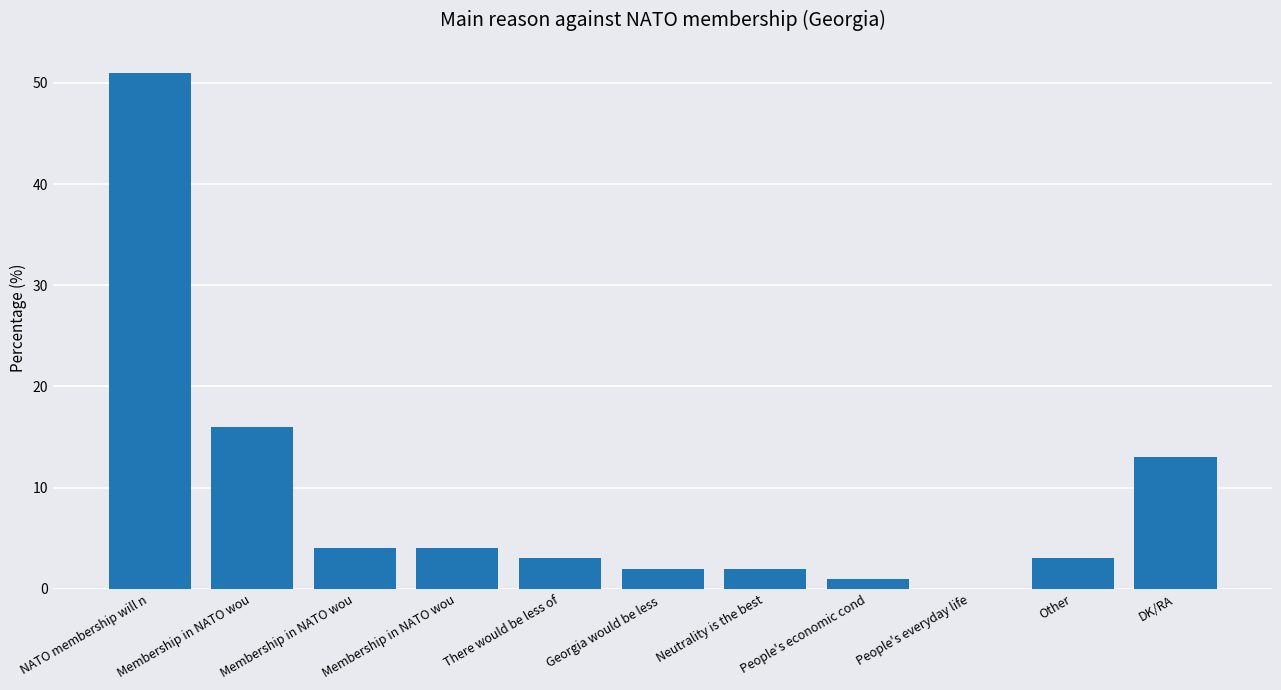

Are the bars horizontal?

No